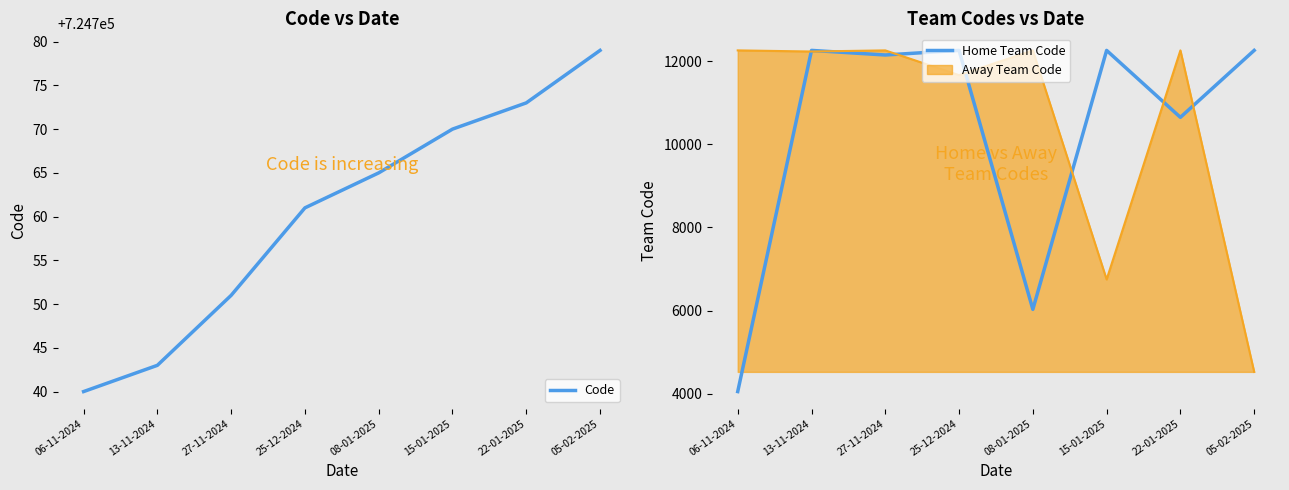

At which category does Home Team Code reach its first local peak?

13-11-2024